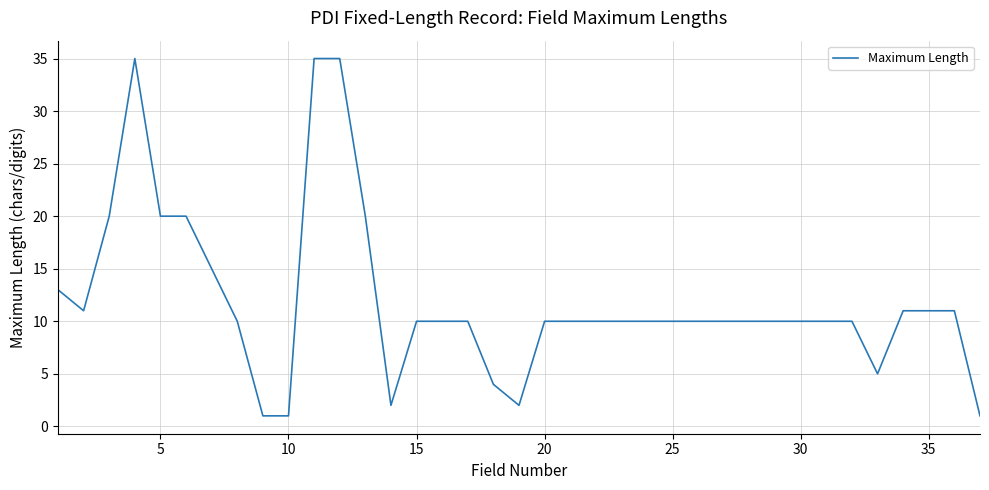

What is the difference between the maximum and minimum values?

34